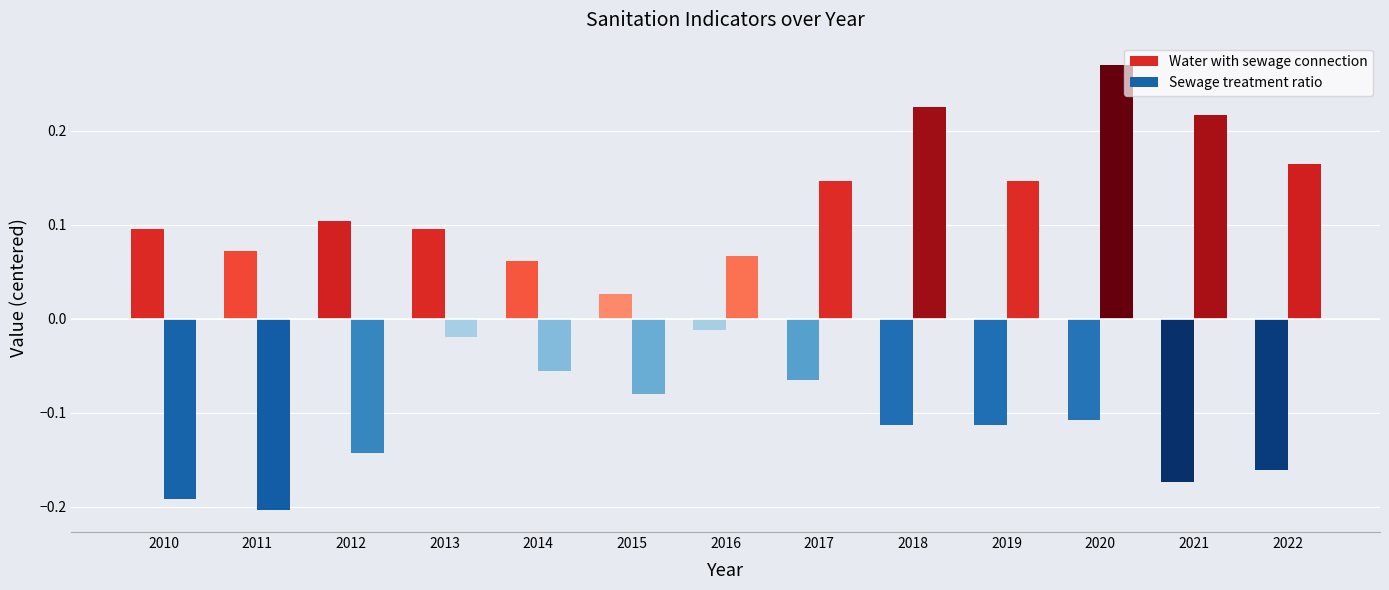

Reading left to right, transcribe all the data shown in this chart.

Water with sewage connection: 2010=0.1	2011=0.1	2012=0.1	2013=0.1	2014=0.1	2015=0.0	2016=-0.0	2017=-0.1	2018=-0.1	2019=-0.1	2020=-0.1	2021=-0.2	2022=-0.2
Sewage treatment ratio: 2010=-0.2	2011=-0.2	2012=-0.1	2013=-0.0	2014=-0.1	2015=-0.1	2016=0.1	2017=0.1	2018=0.2	2019=0.1	2020=0.3	2021=0.2	2022=0.2